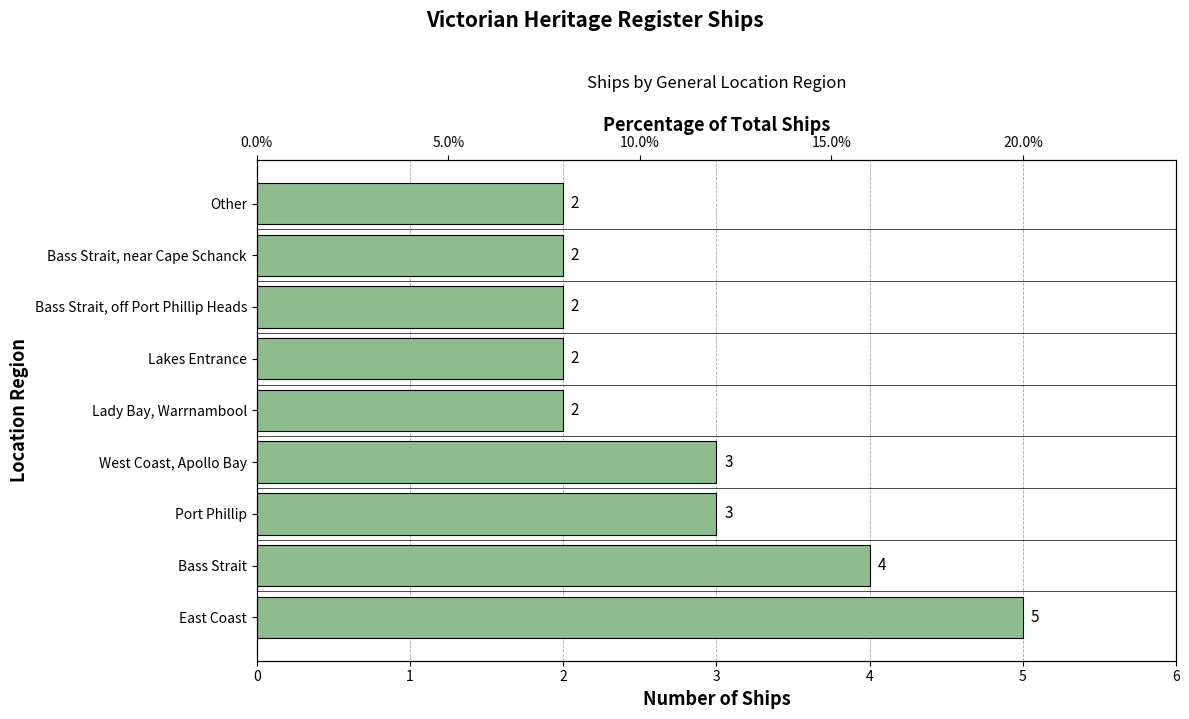

Does the chart contain any negative values?

No